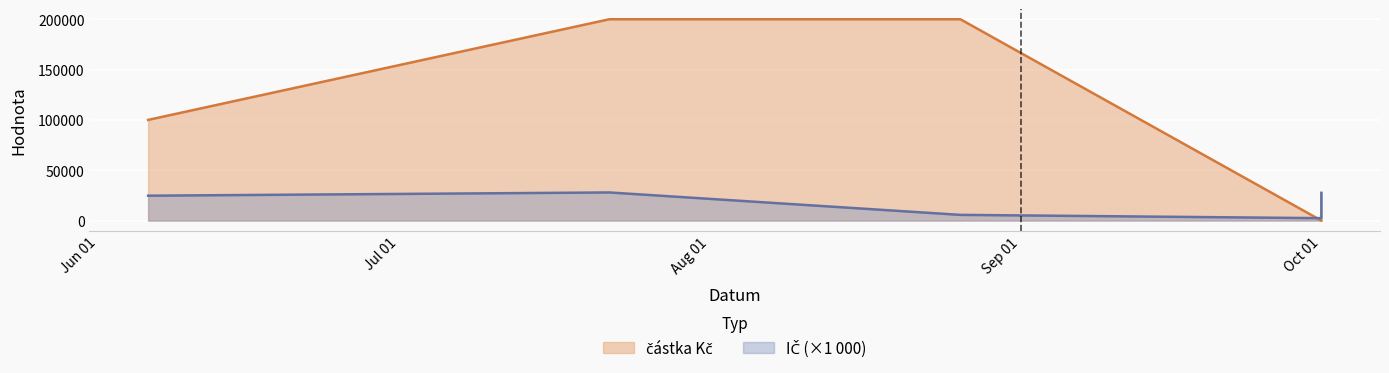

Reading left to right, what are all the values shown in this chart?

částka Kč: 100000.0	200000.0	200000.0	0.0	0.0	0.0
IČ: 24703.4	27921.7	5659.7	2388.1	24138.4	27574.9